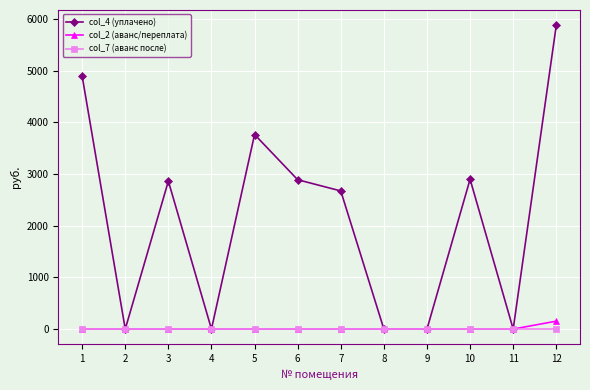

At which category is the sum across all series the highest?

12